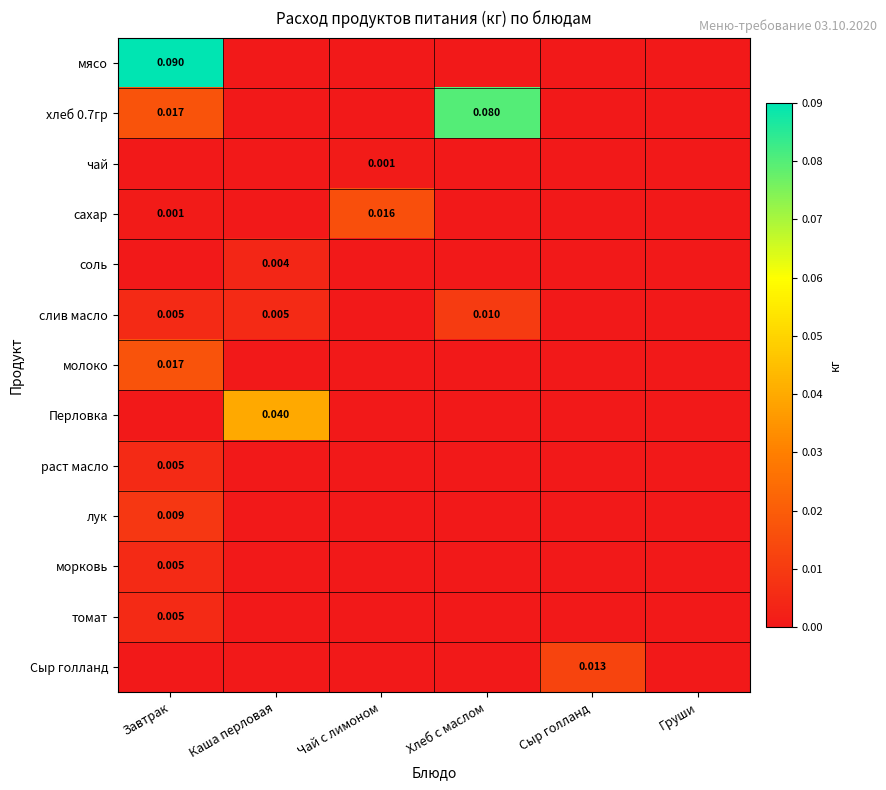

Where is морковь nearest to the value 0?

Каша перловая